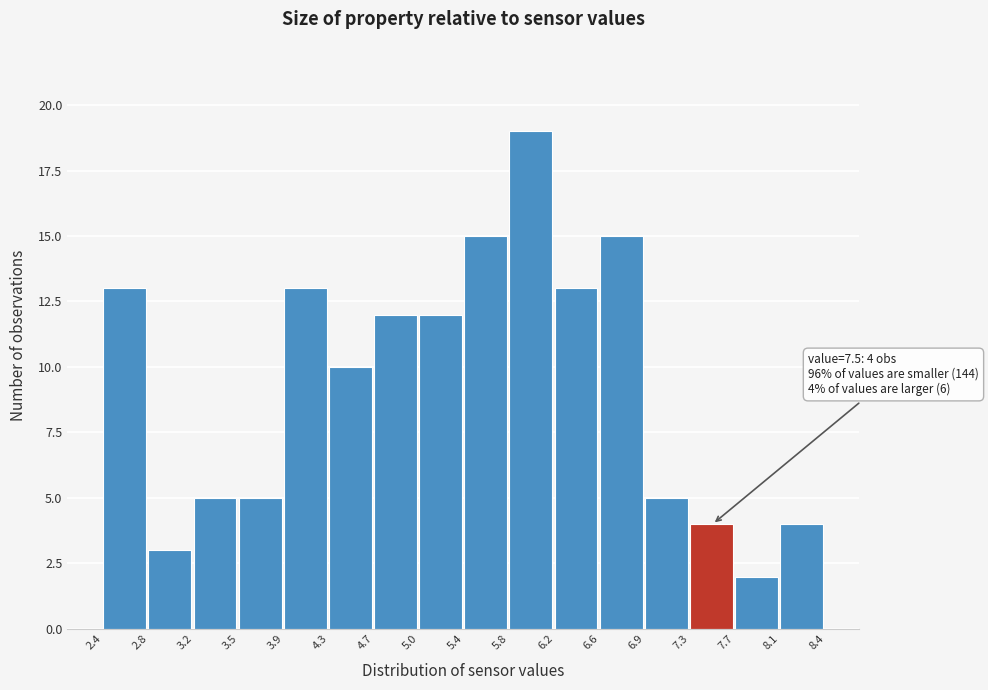

Over which range of the x-axis is the bar tallest?

5.8 to 6.2